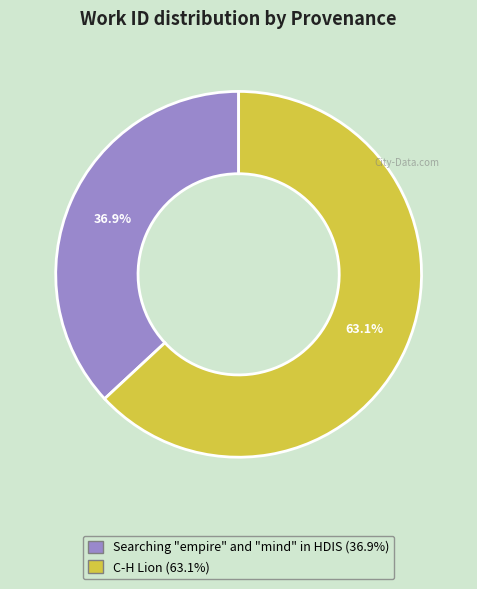

What is the smallest slice in the pie chart?

Searching "empire" and "mind" in HDIS